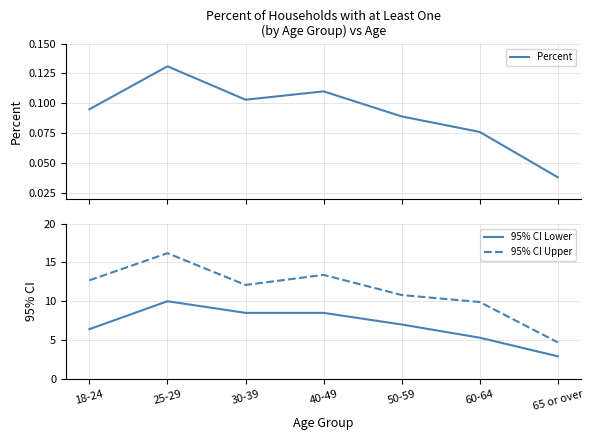

True or false: 95% CI Upper and 95% CI Lower cross at least once.

False